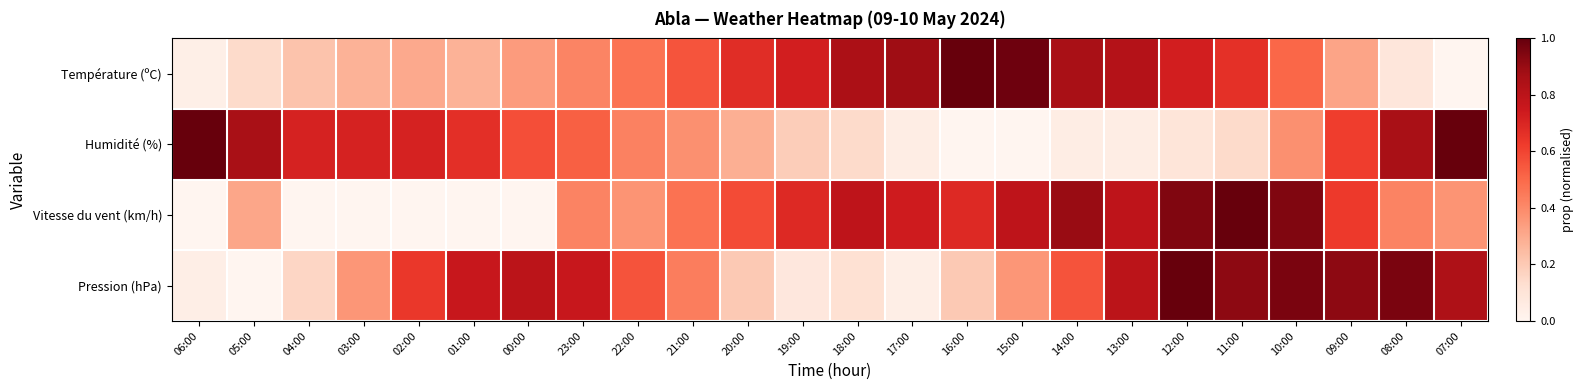

List the series in order of their peak value, lowest first.

Température (ºC), Humidité (%), Vitesse du vent (km/h), Pression (hPa)